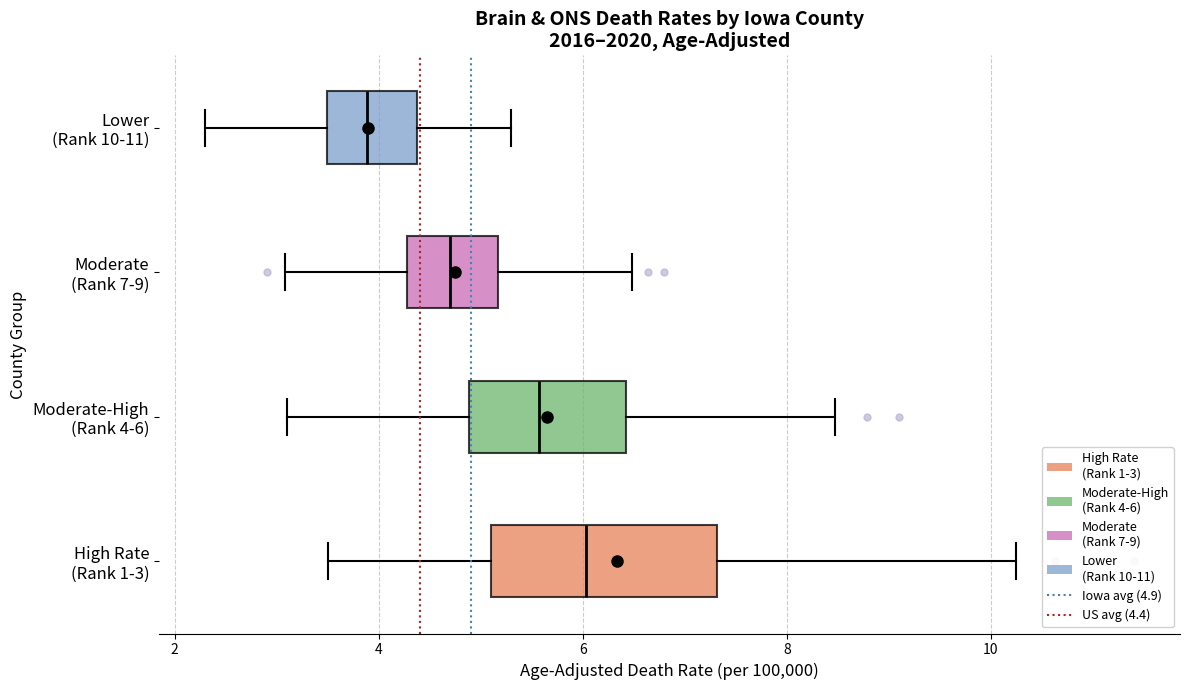

Which box's median line is the furthest to the left?

Lower (Rank 10-11)